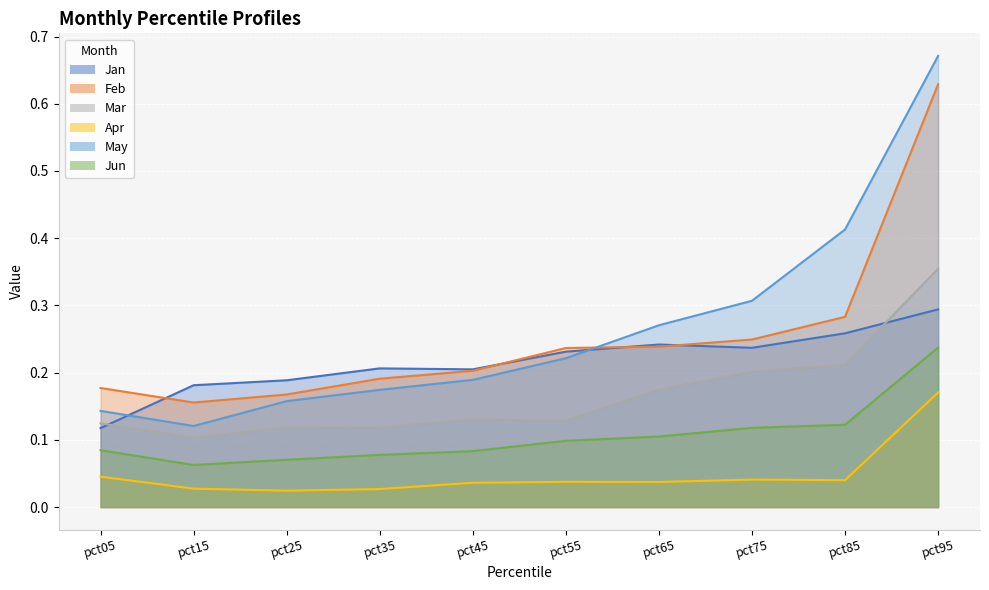

What is the value of the Feb point at the 2nd from the left?

0.2